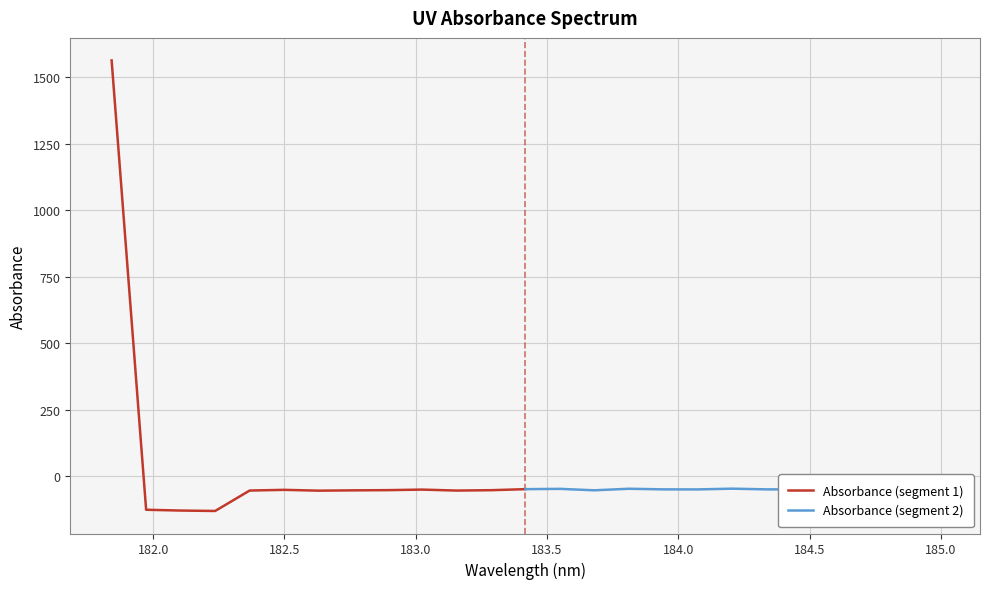

How many intersections are there between Absorbance (segment 1) and Absorbance (segment 2)?

1